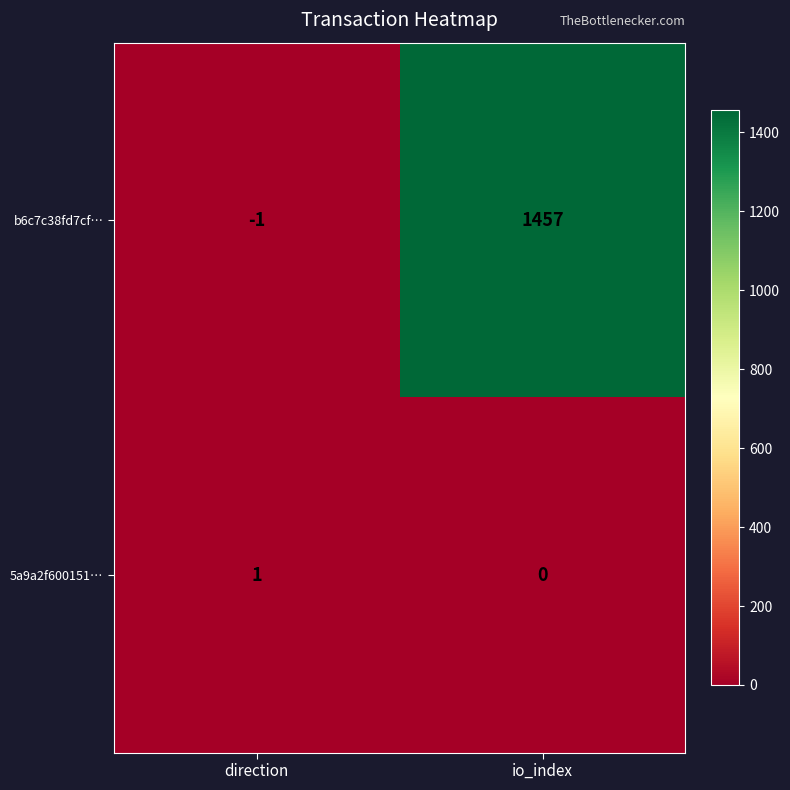

List the series in order of their overall mean, lowest first.

5a9a2f600151…, b6c7c38fd7cf…